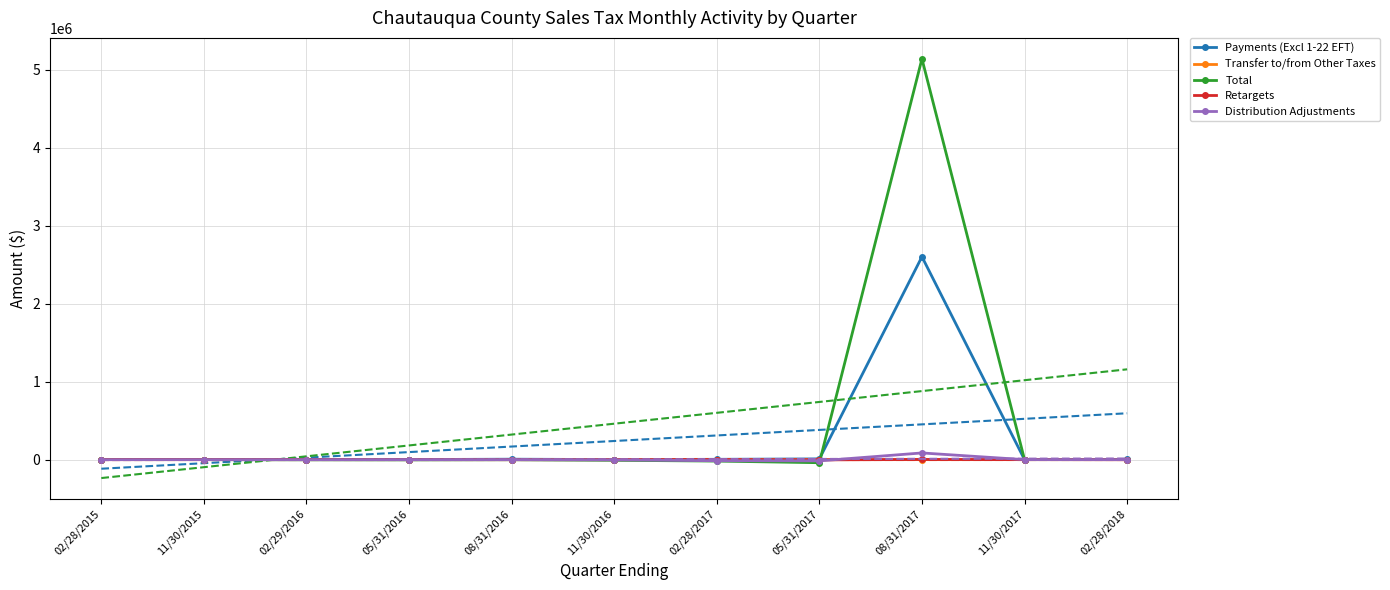

Which series ends up on top after the final intersection of Transfer to/from Other Taxes and Total?

Total